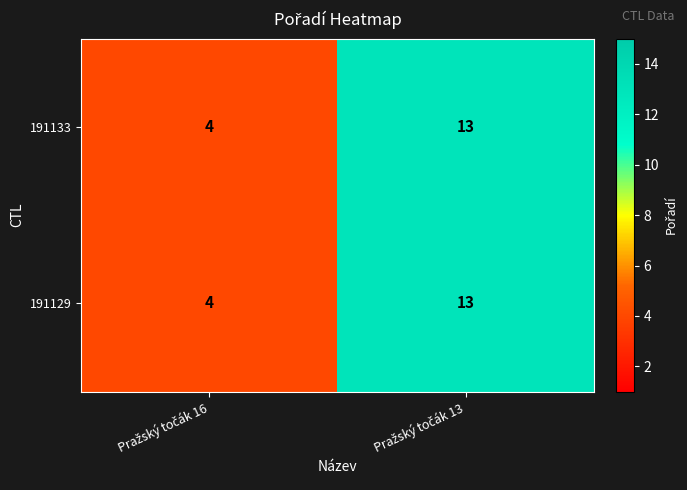

At how many categories does at least one series exceed 5?

1